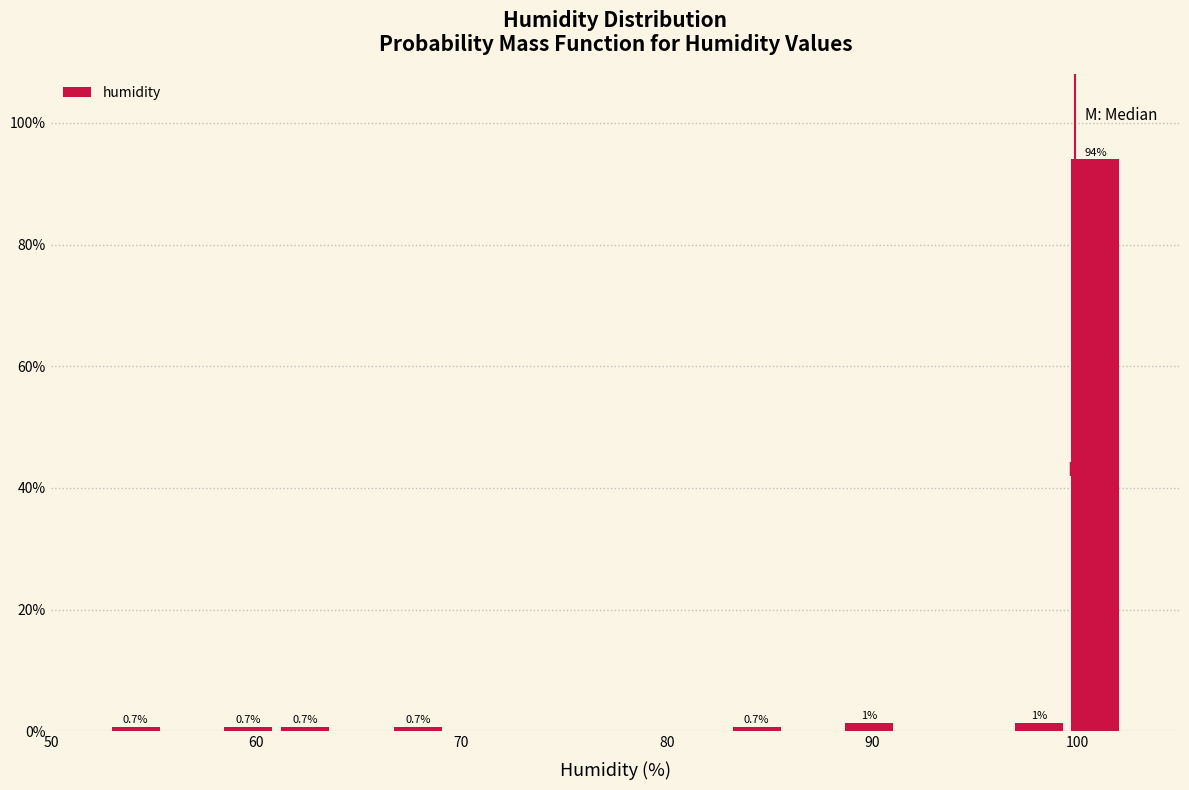

Read against the x-axis, roughly where is the centre of the tallest bar?

101